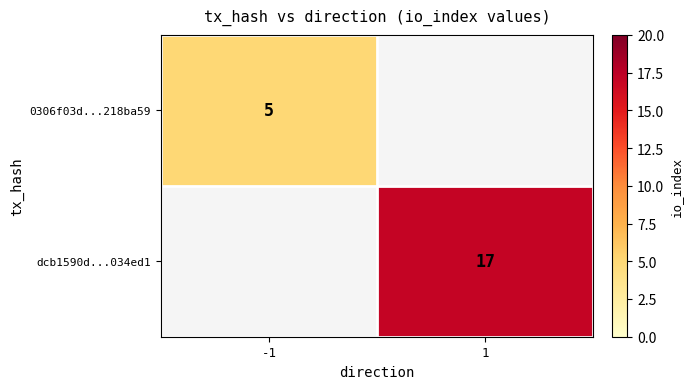

Is the value of dcb1590d...034ed1 at 1 greater than the value of 0306f03d...218ba59 at -1?

Yes